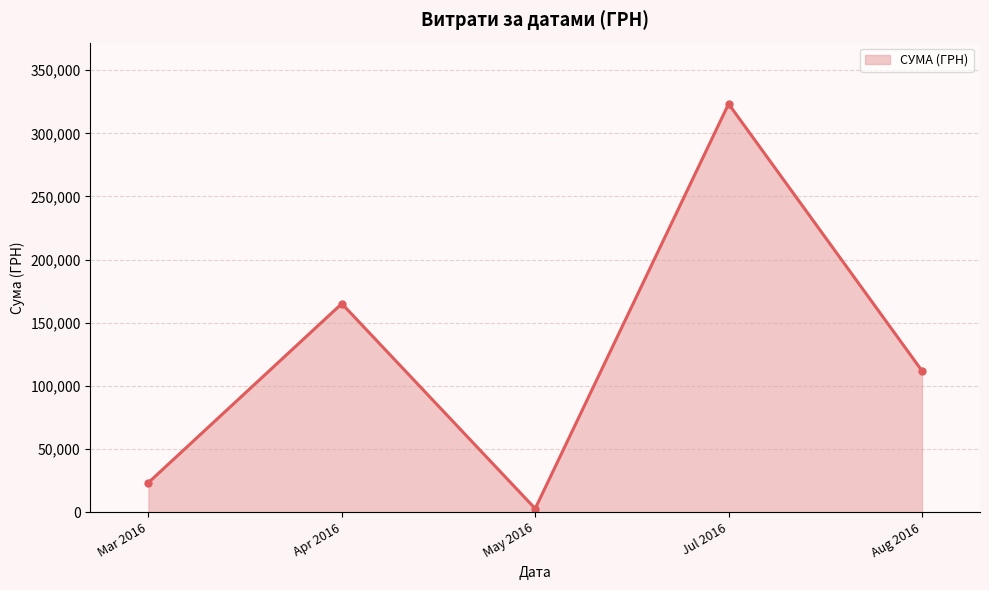

Does the chart have visible grid lines?

Yes